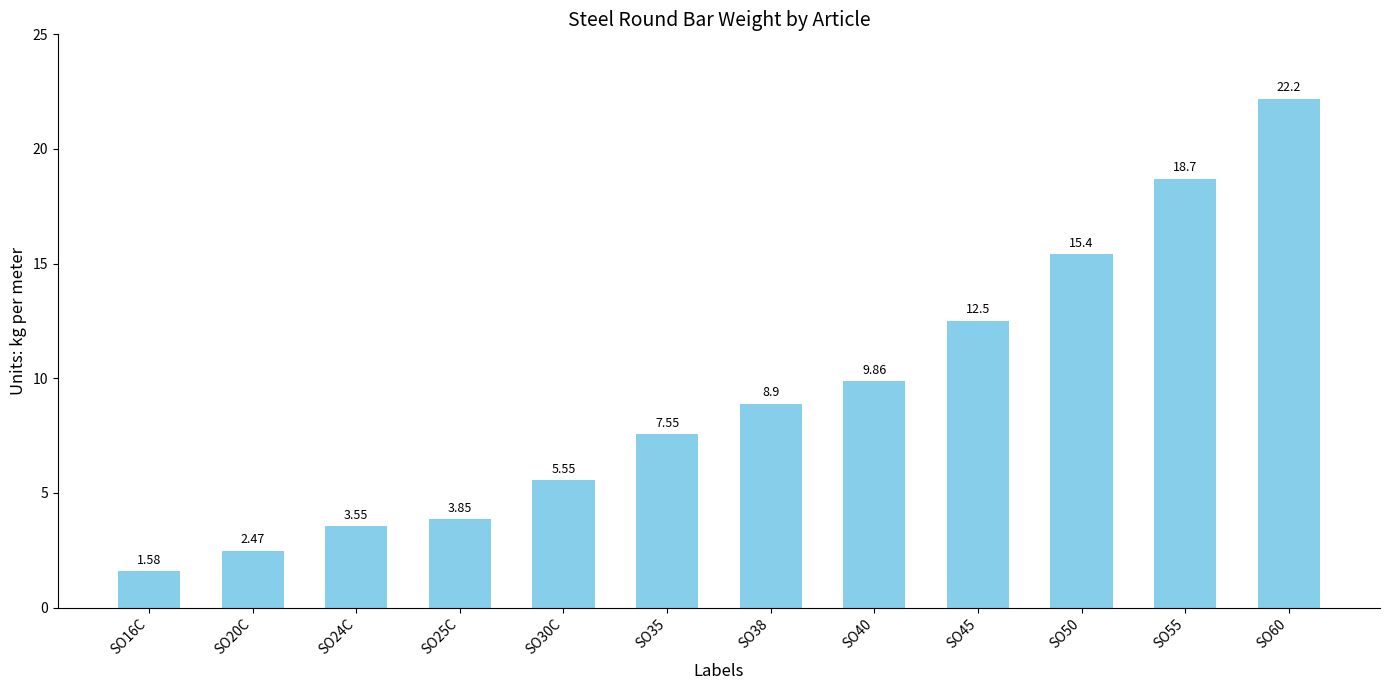

Approximately how many times larger is the value at SO16C compared to SO24C?

0.4